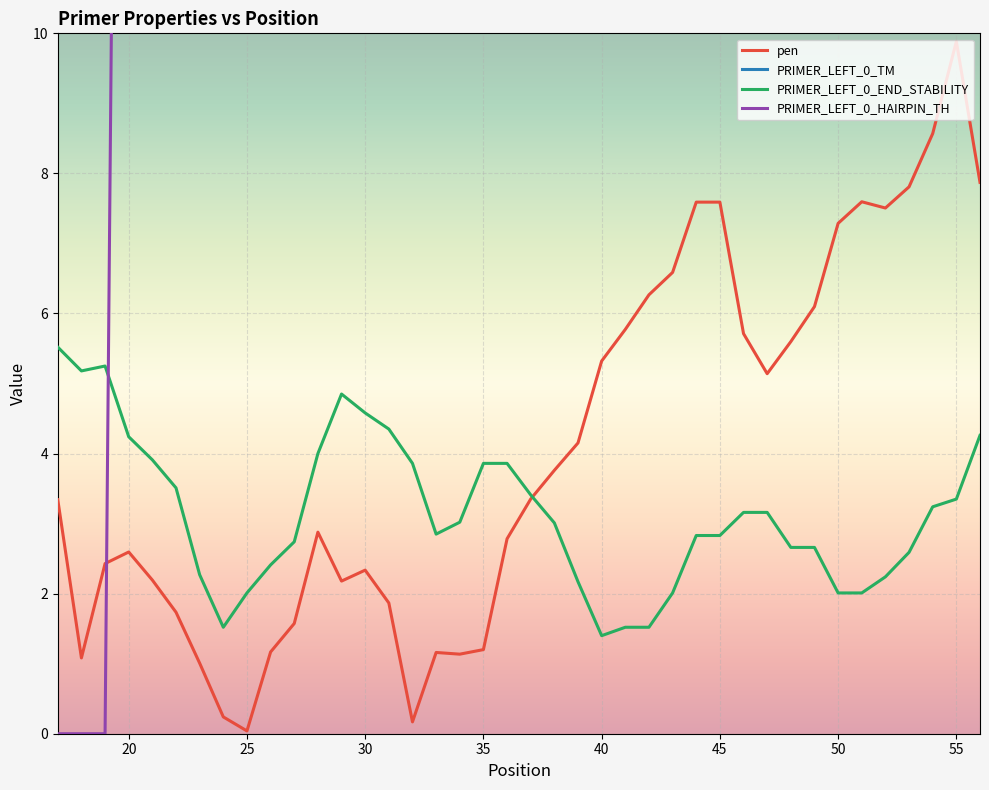

Which series has the largest total across all categories?

PRIMER_LEFT_0_TM